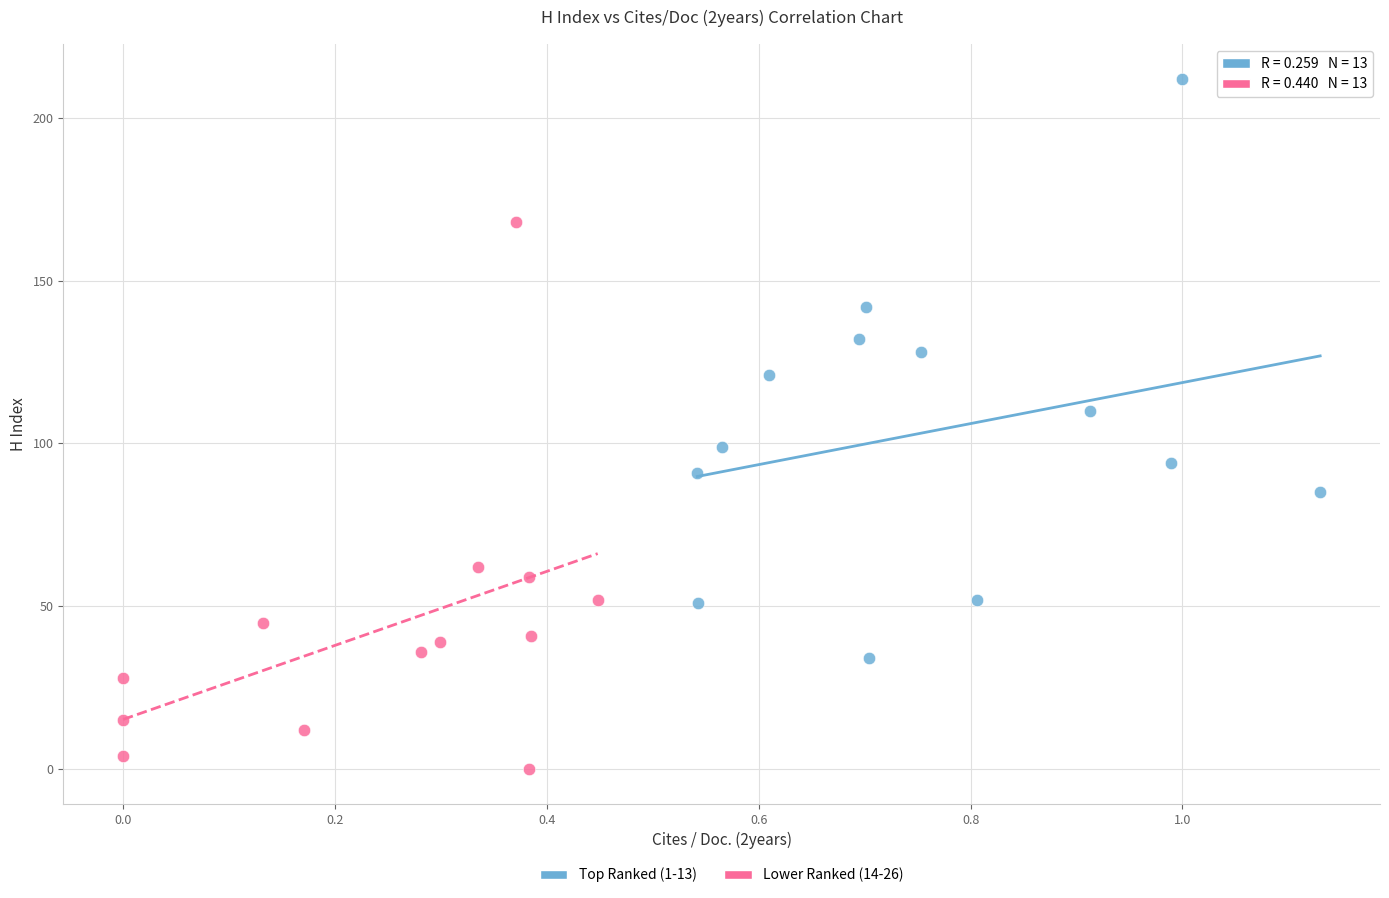

Which series has the largest Y range (max minus min)?

Top Ranked (1-13)